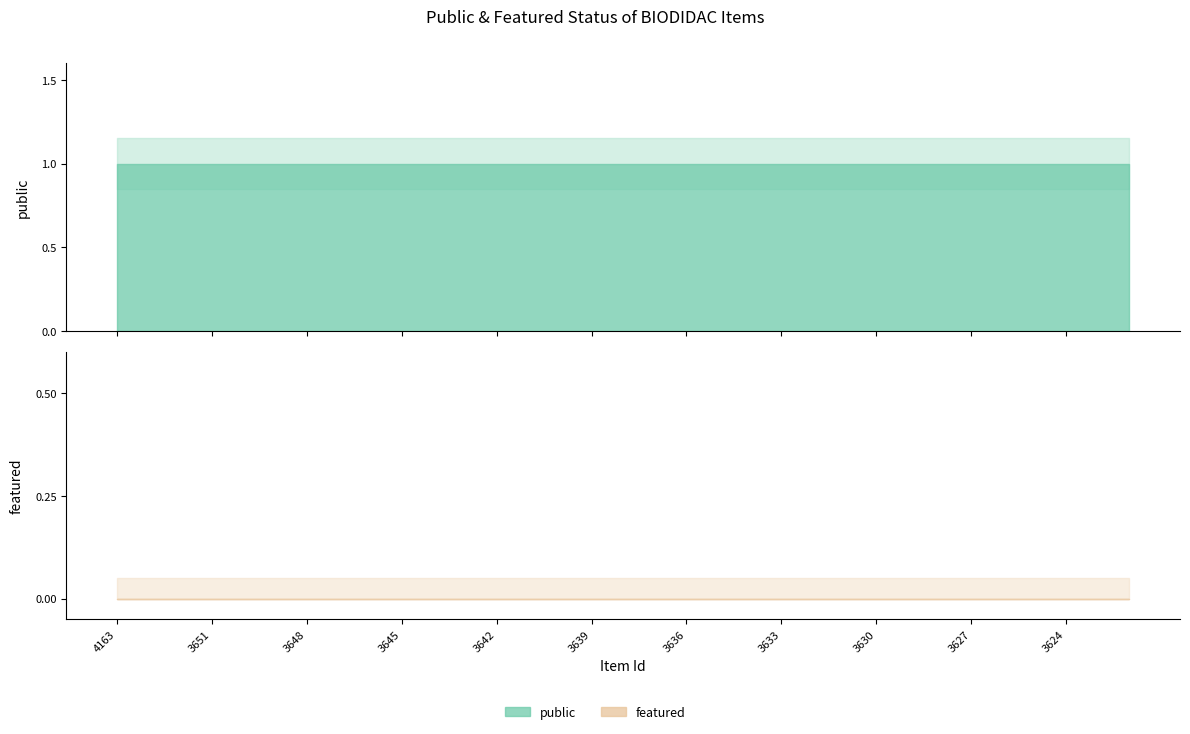

Is it true that featured equals 0 at 3626?

True